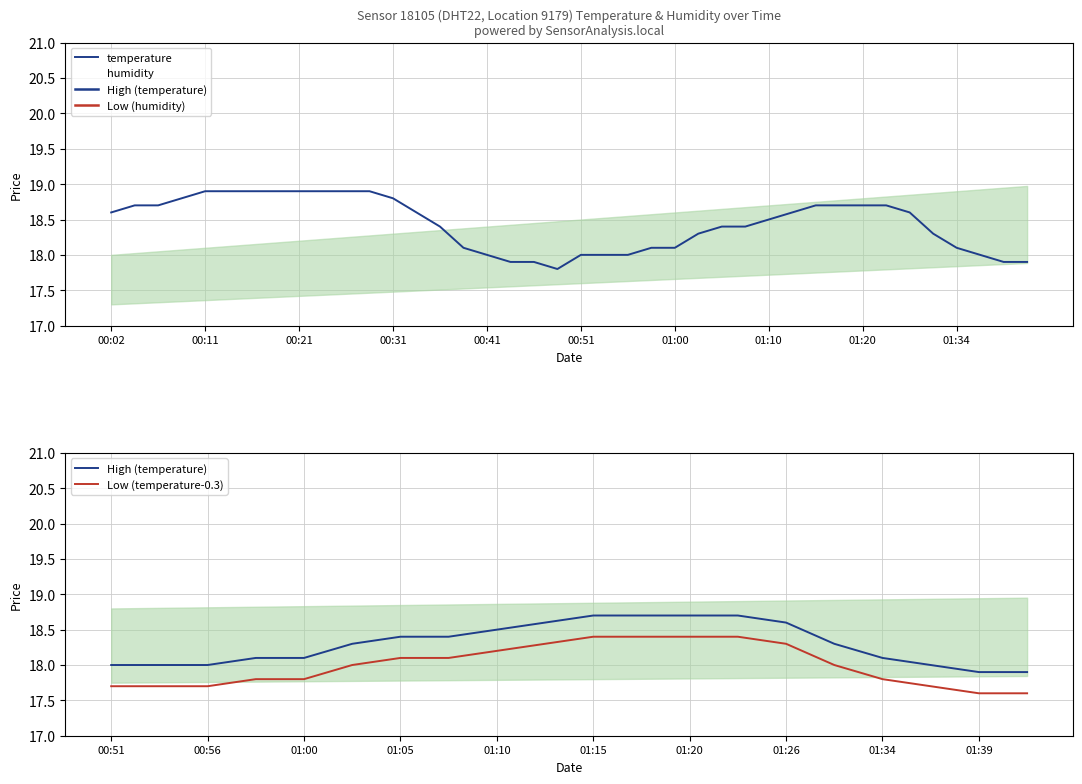

Between 00:33 and 00:06, which is larger?

00:06